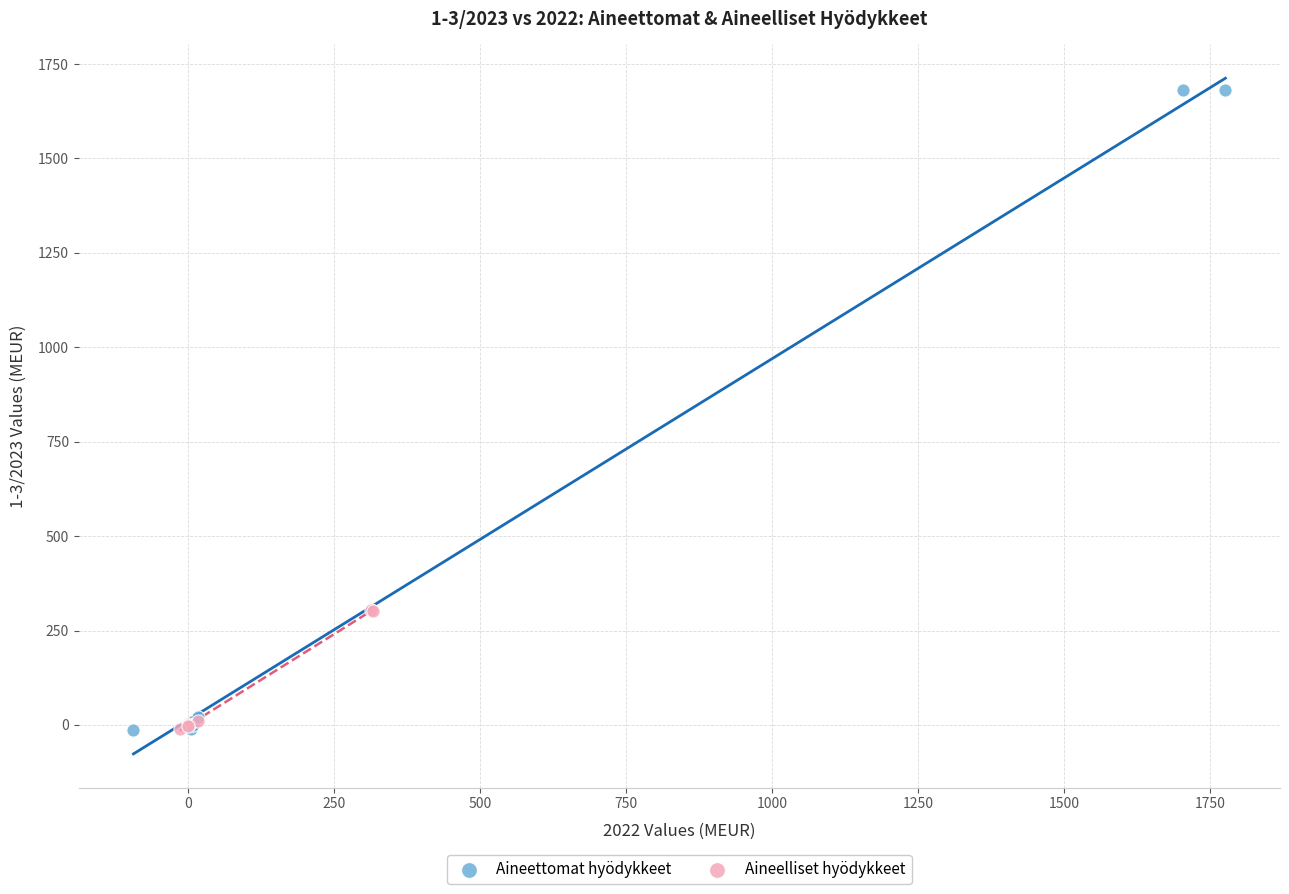

Which series has the widest spread of Y values?

Aineettomat hyödykkeet